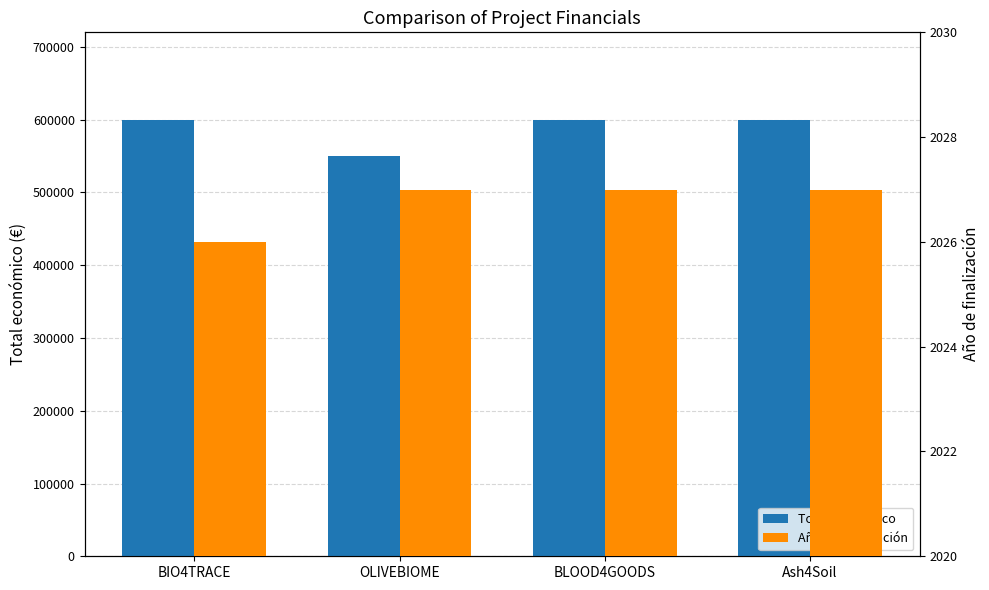

The value of Año de finalización at BLOOD4GOODS is 2027. True or false?

True